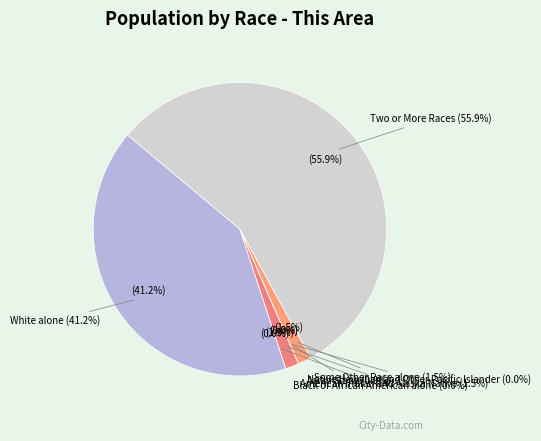

Is there a majority slice in this chart?

Yes